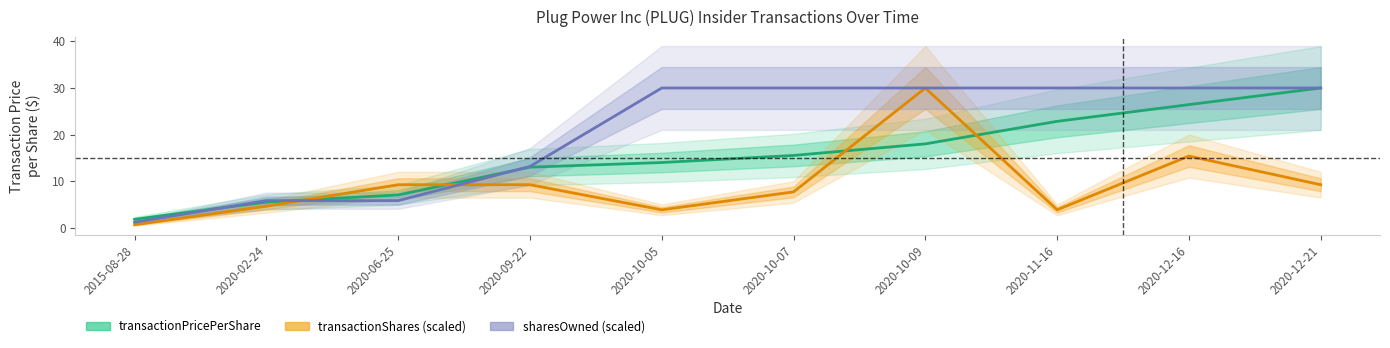

How many intersections are there between transactionPricePerShare and transactionShares (scaled)?

4